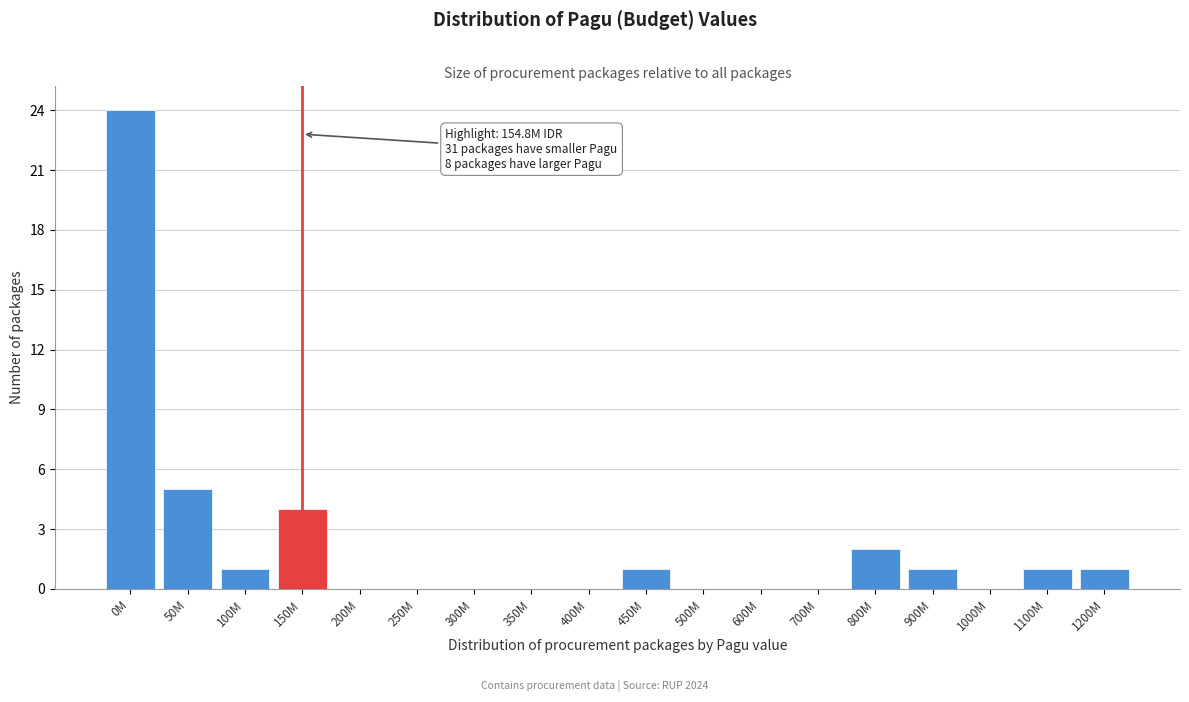

Reading right to left, what are all the values shown in this chart?

1200M=1	1100M=1	1000M=0	900M=1	800M=2	700M=0	600M=0	500M=0	450M=1	400M=0	350M=0	300M=0	250M=0	200M=0	150M=4	100M=1	50M=5	0M=24